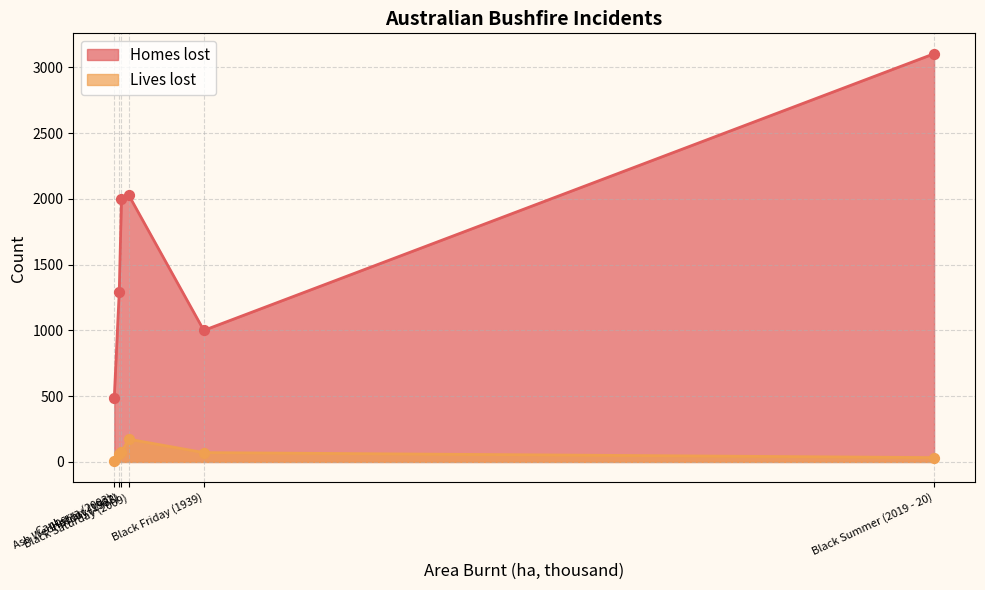

What is the total value across all series at Black Summer (2019 - 20)?

3136